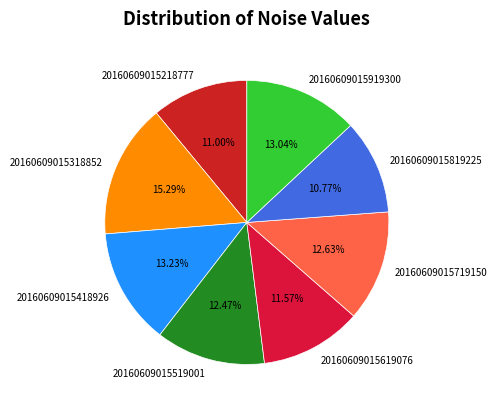

To the nearest percent, what percentage of the pie is 20160609015919300?

13%